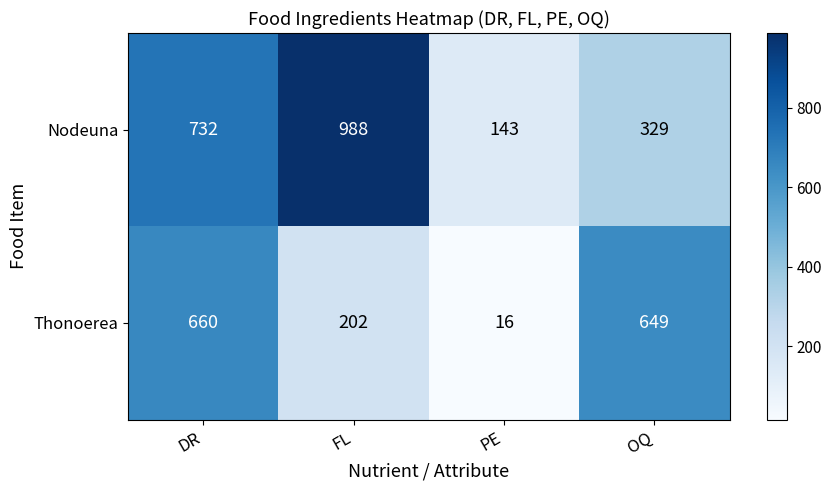

Reading right to left, list all the values displayed in this chart.

Nodeuna: OQ=329	PE=143	FL=988	DR=732
Thonoerea: OQ=649	PE=16	FL=202	DR=660